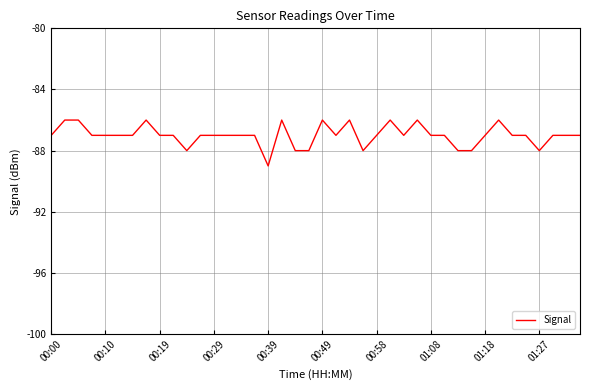

What is the greatest value displayed?

-86